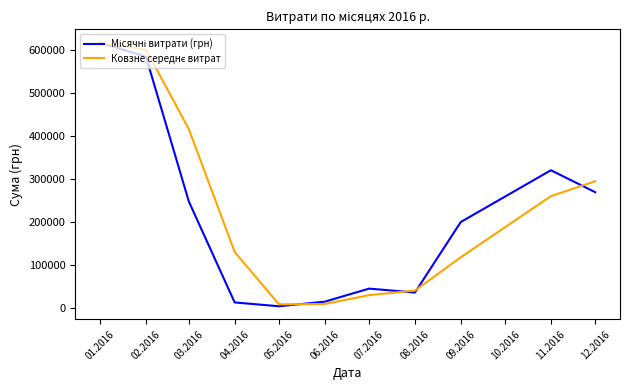

At which category is the sum across all series the highest?

01.2016